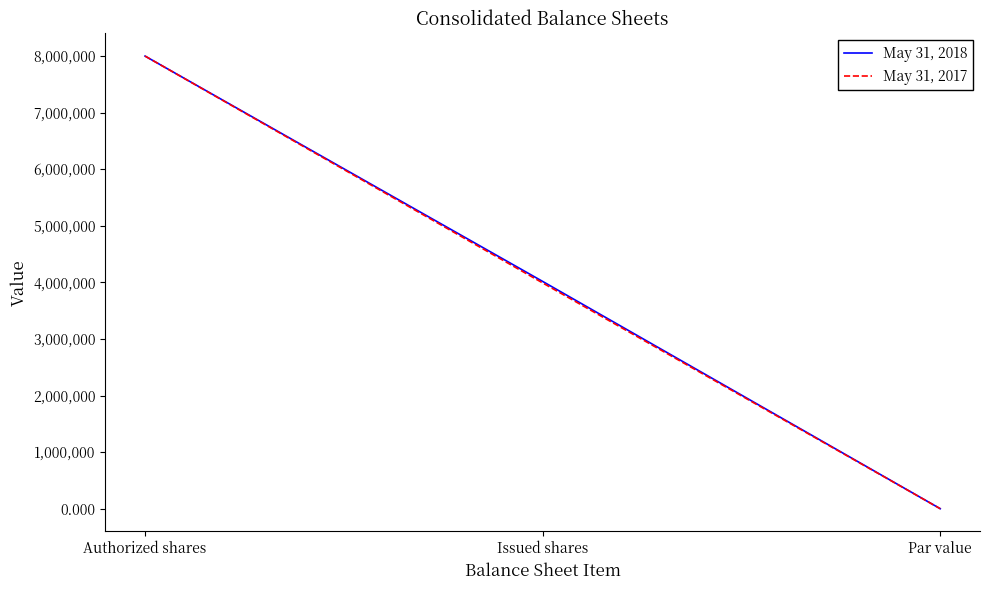

At which label is May 31, 2017 closest to 4000000?

Issued shares